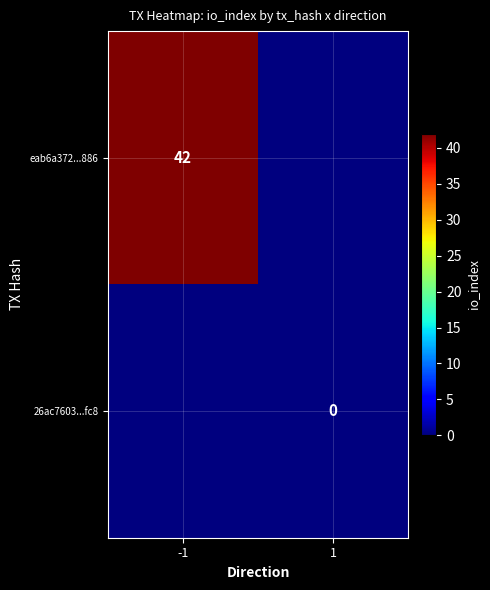

Is it true that eab6a372...886 equals 17 at -1?

False